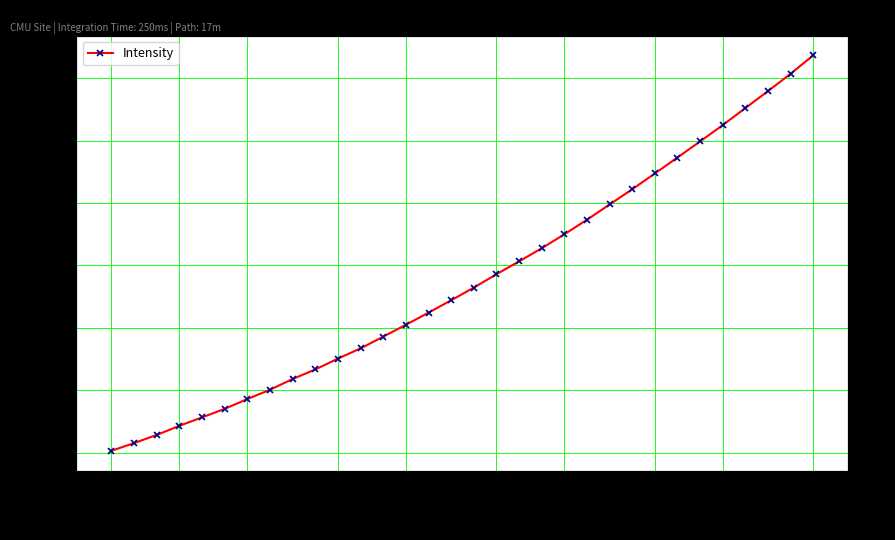

What is the sum of all values?

62563.7